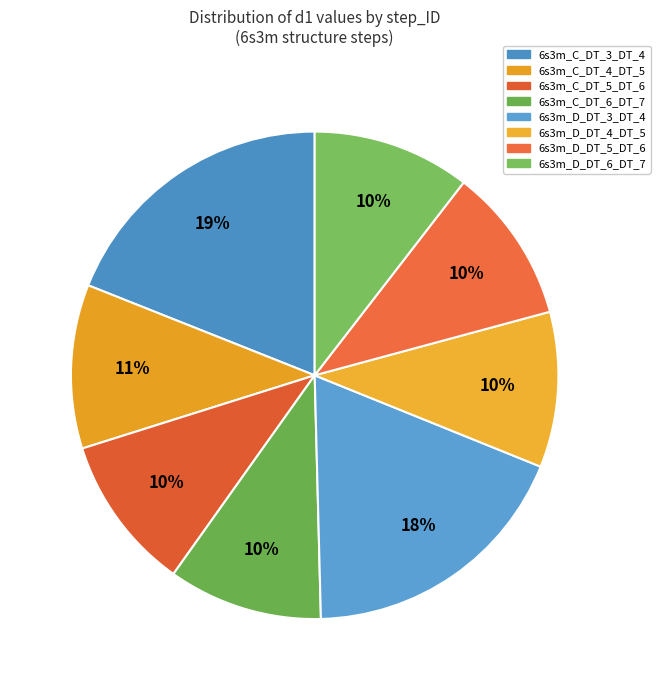

How many slices are in this pie chart?

8